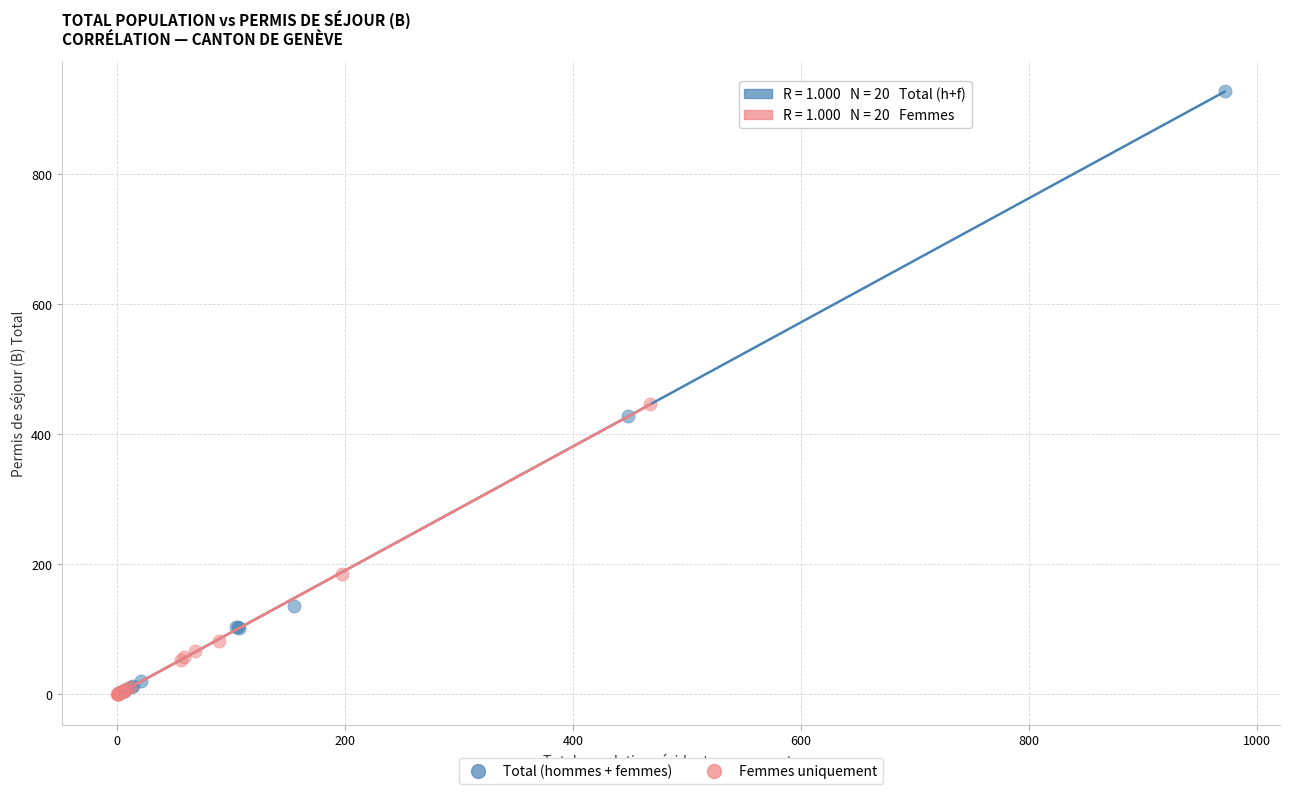

Which series has the widest spread of Y values?

Total (hommes + femmes)